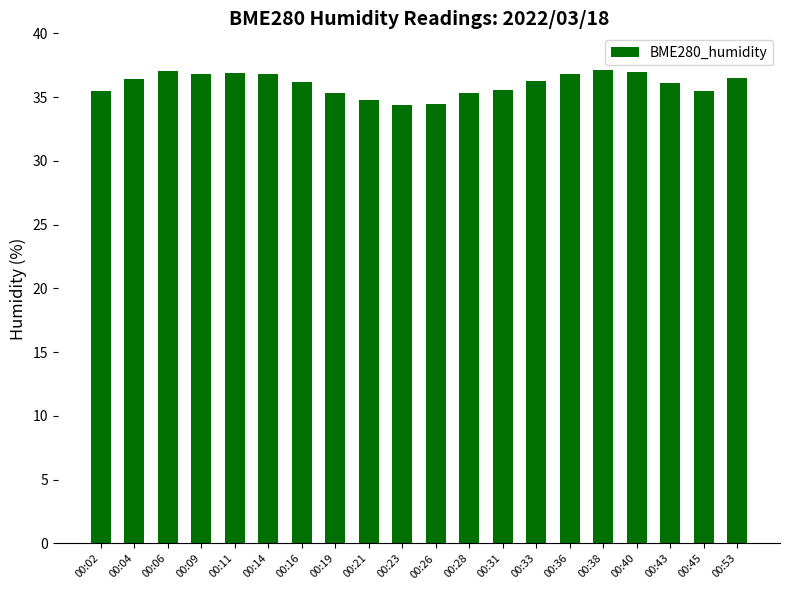

What is the smallest value displayed?

34.4